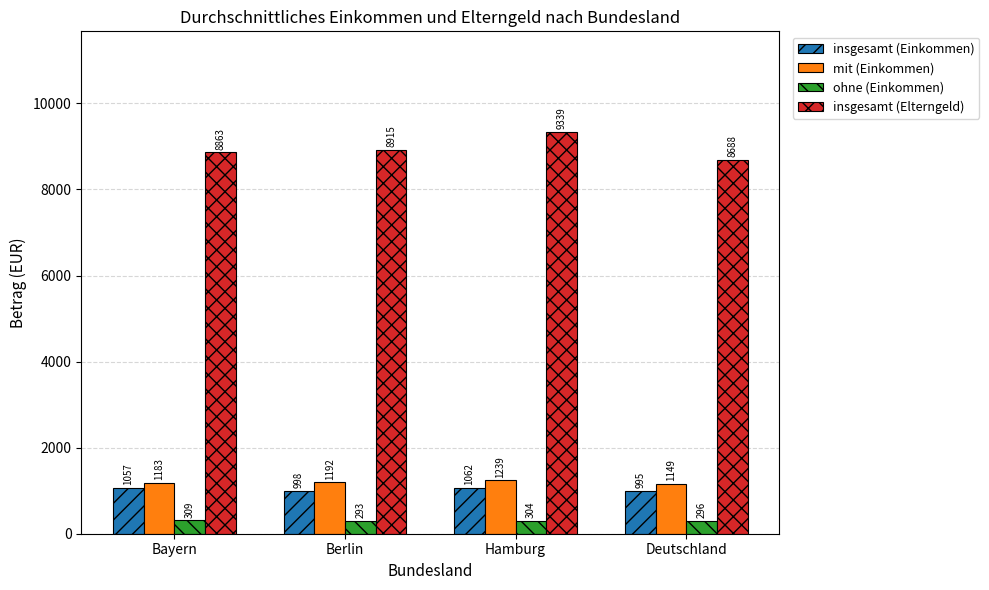

At how many categories does at least one series exceed 1069?

4